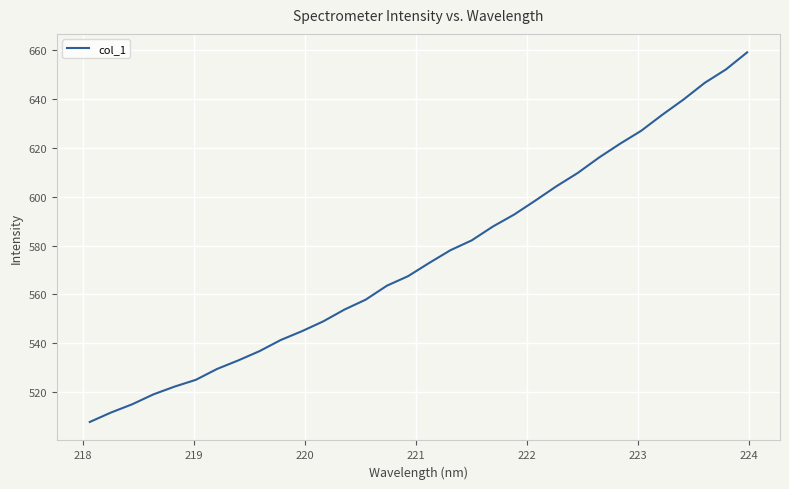

What is the smallest value displayed?

507.7